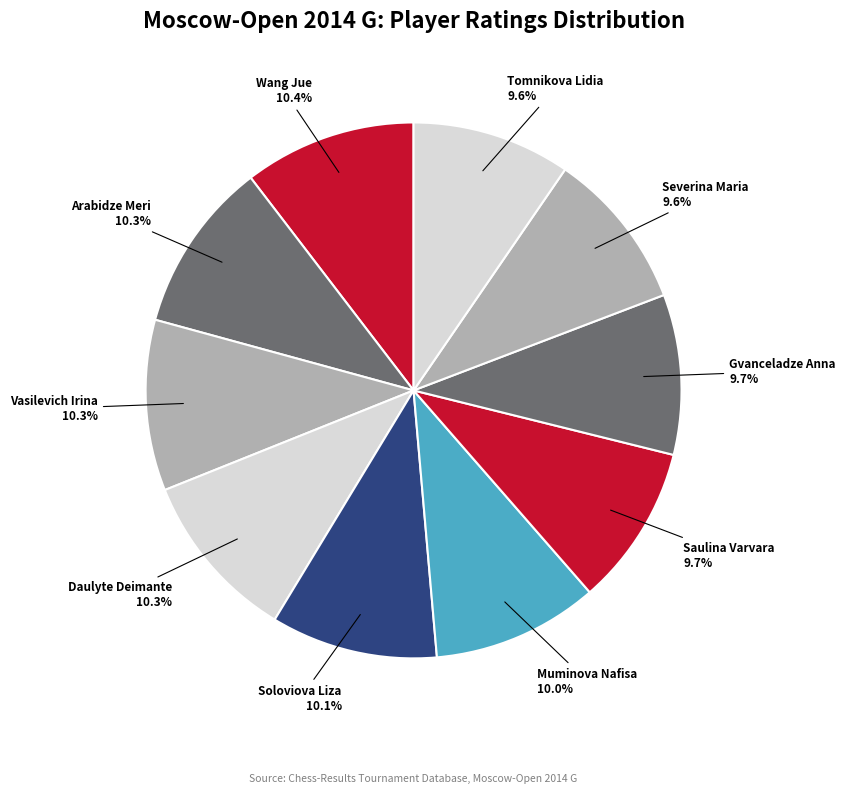

Count the number of slices in the pie.

10